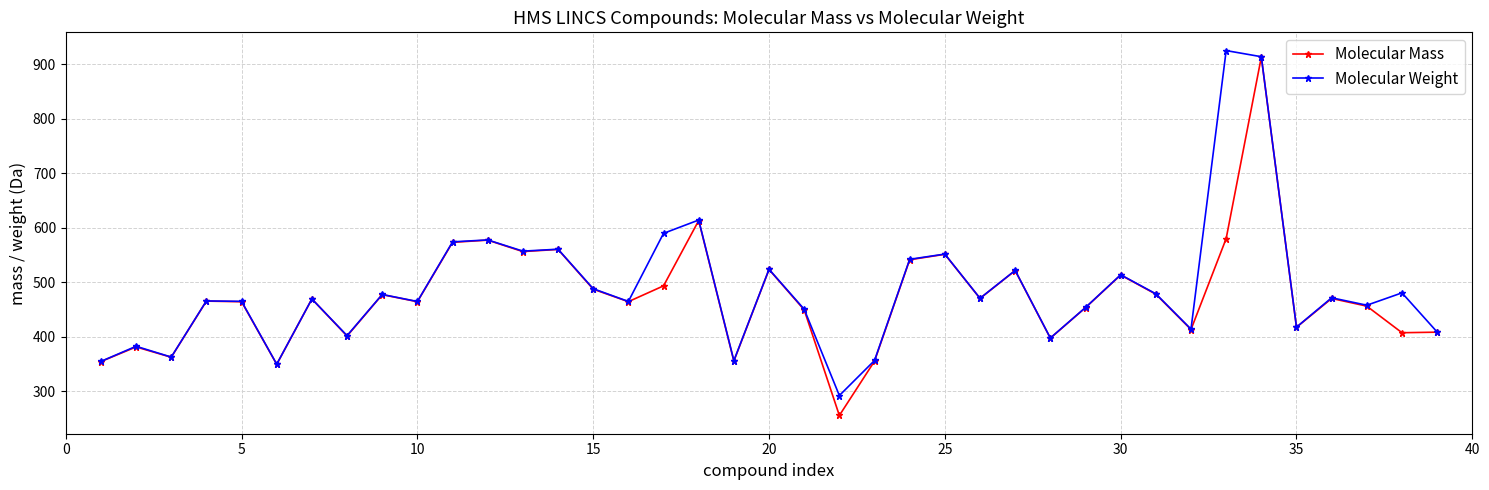

List the series in order of their peak value, lowest first.

Molecular Mass, Molecular Weight